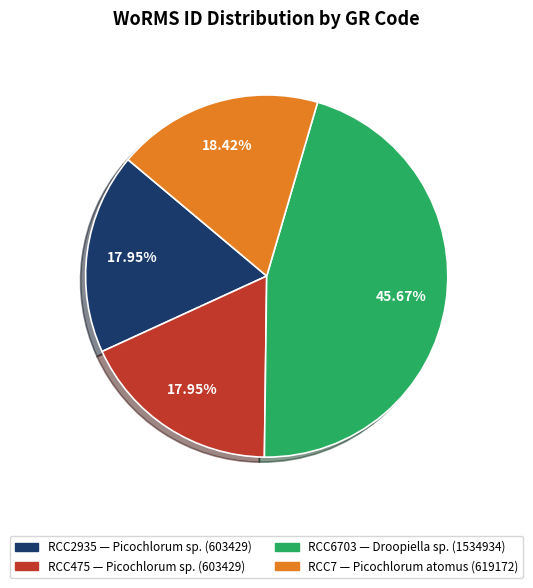

What portion of the pie excludes RCC475?

82.0%